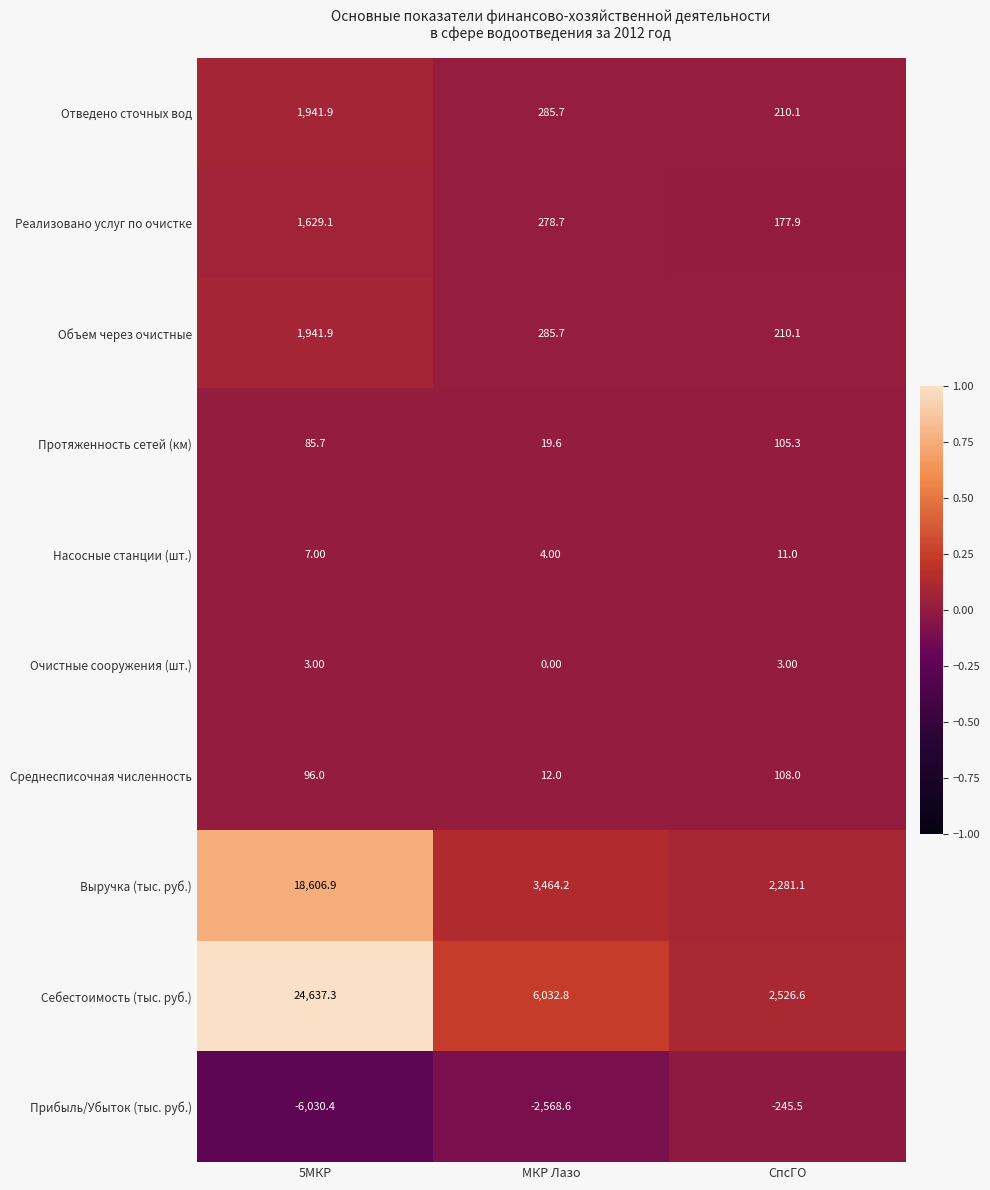

At how many categories does at least one series exceed 0?

3